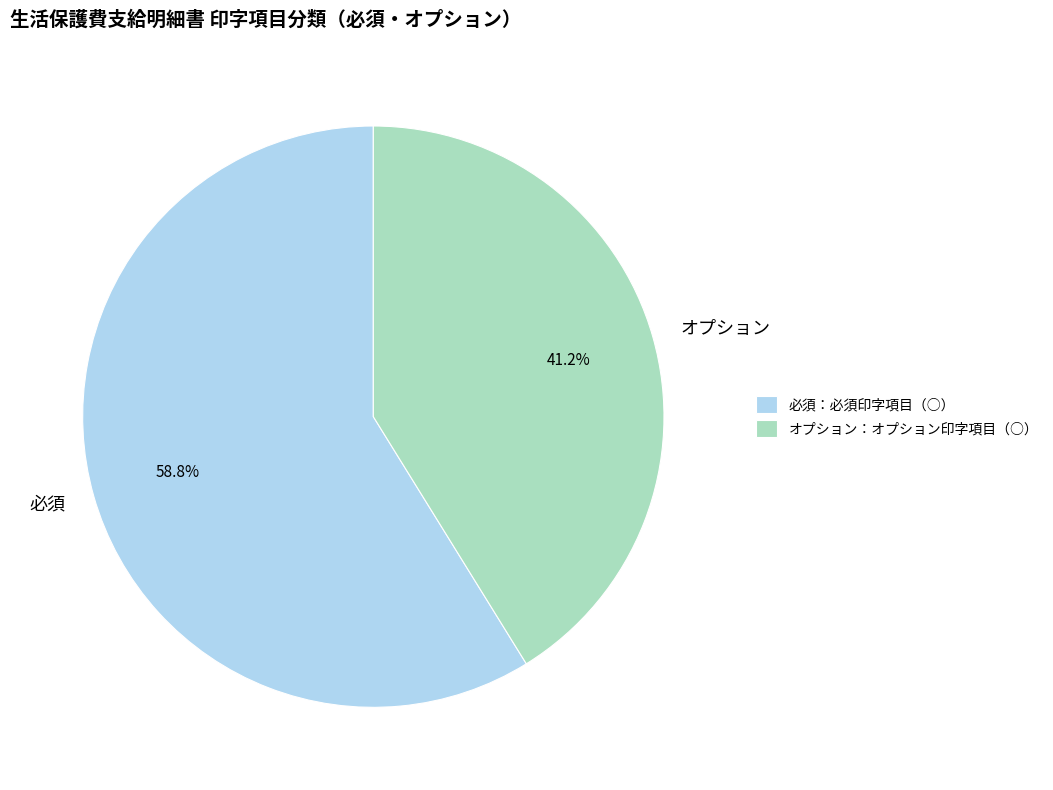

Rank the categories by value from highest to lowest.

必須, オプション